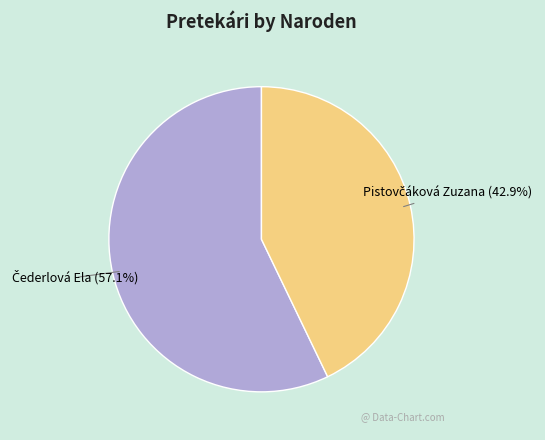

Is there a majority slice in this chart?

Yes